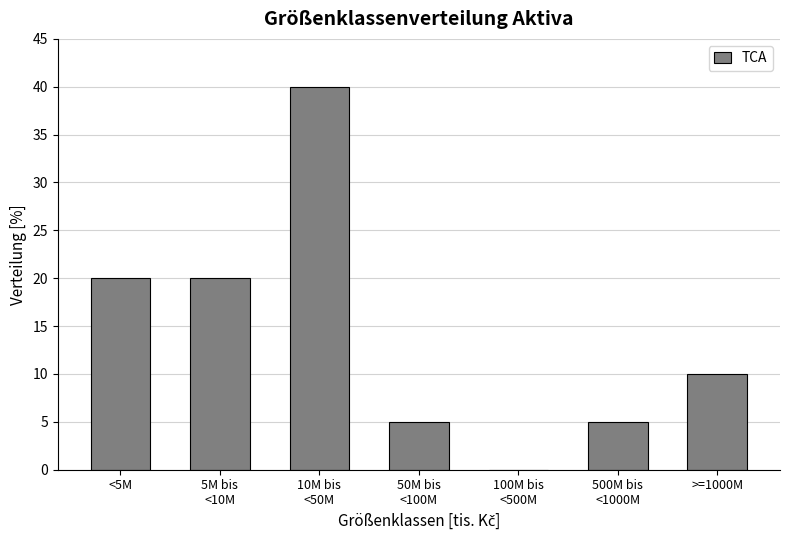

What is the sum of all values?

100